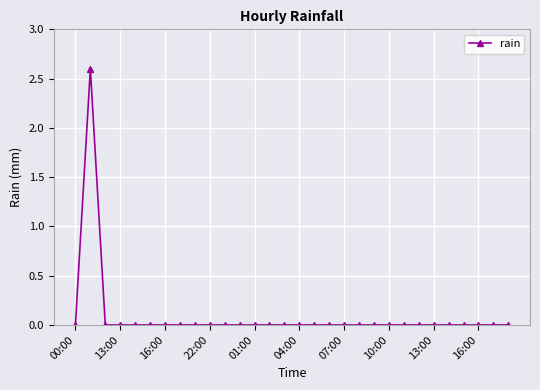

What is the difference between the maximum and minimum values?

2.6